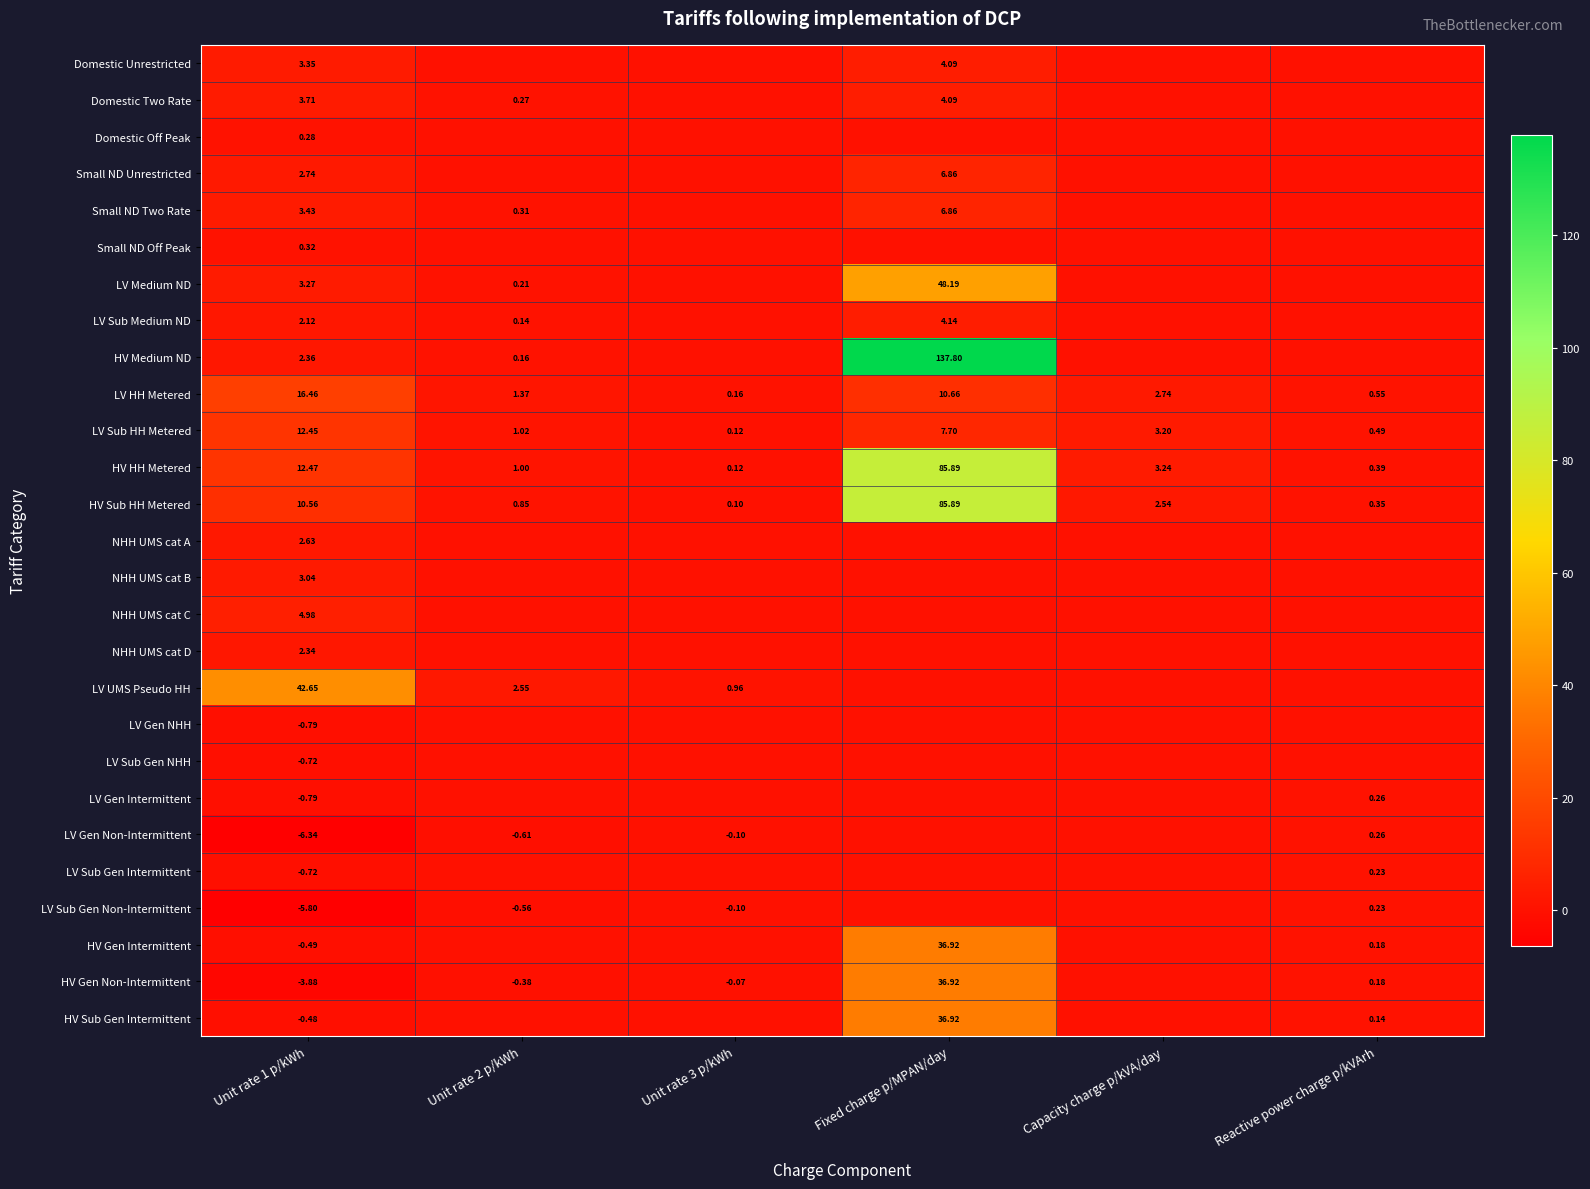

Which category has the lowest value in the HV Gen Non-Intermittent series?

Unit rate 1 p/kWh